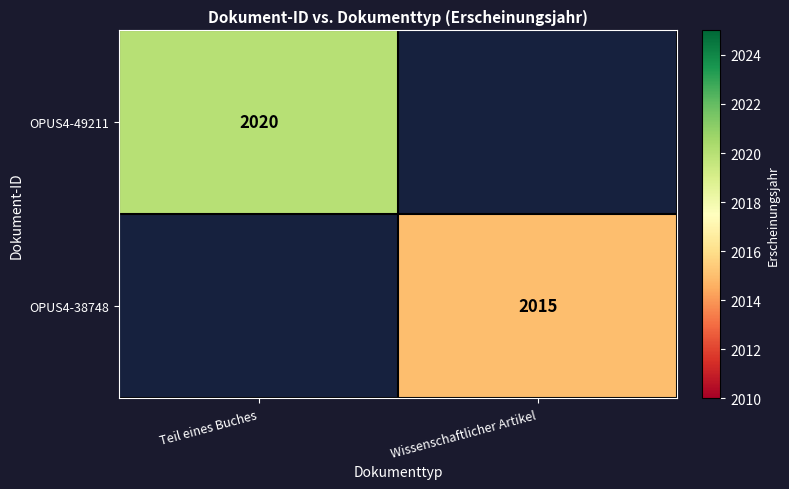

True or false: OPUS4-49211 has a value of 2020 at Teil eines Buches.

True